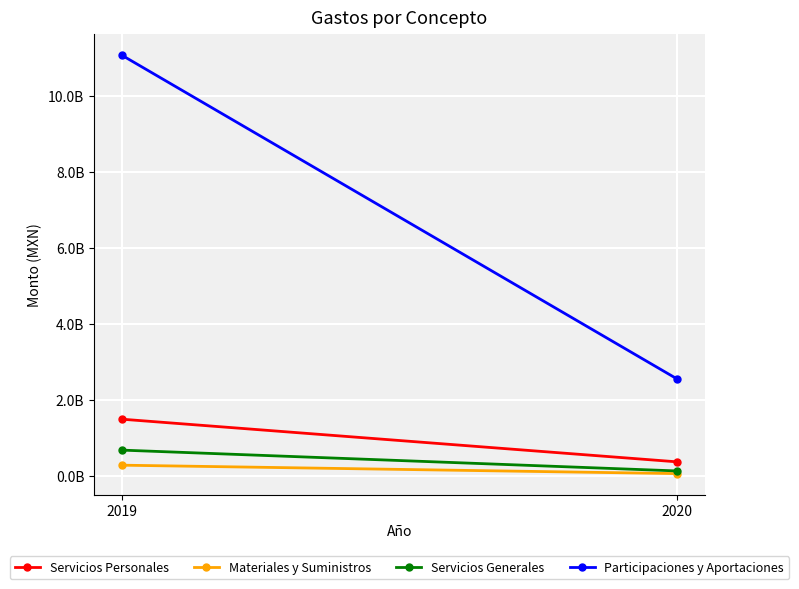

Which series changed the most between 2019 and 2020?

Participaciones y Aportaciones